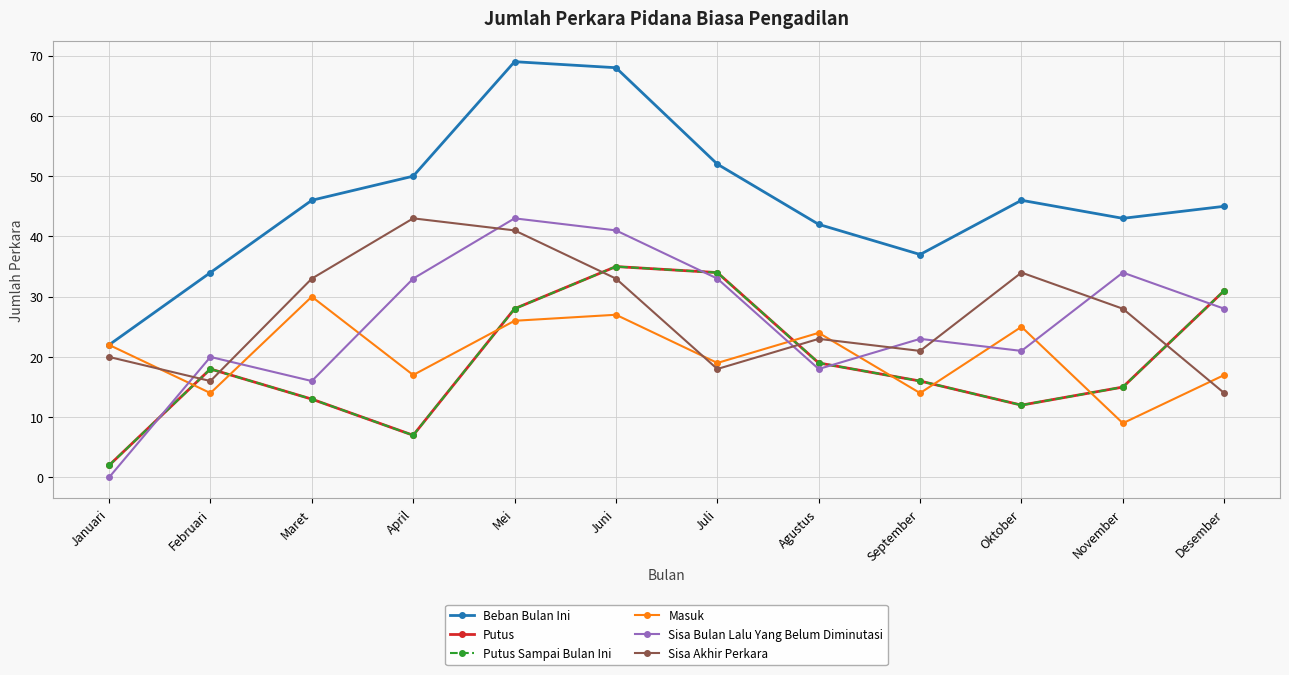

Rank the series by their maximum value, from lowest to highest.

Masuk, Putus, Putus Sampai Bulan Ini, Sisa Bulan Lalu Yang Belum Diminutasi, Sisa Akhir Perkara, Beban Bulan Ini